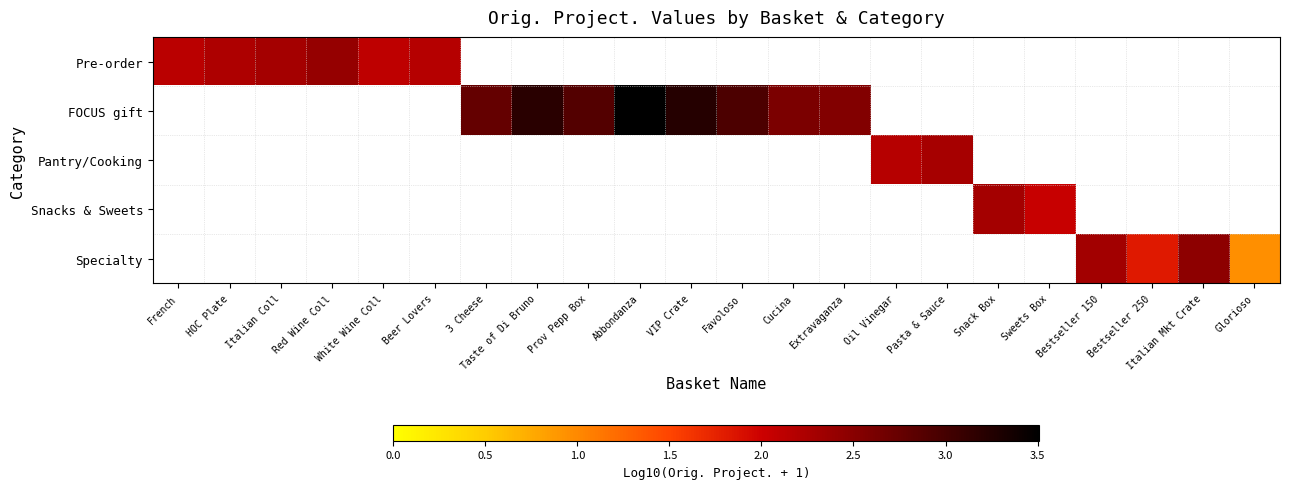

At which category does the chart reach its minimum across all series?

Glorioso